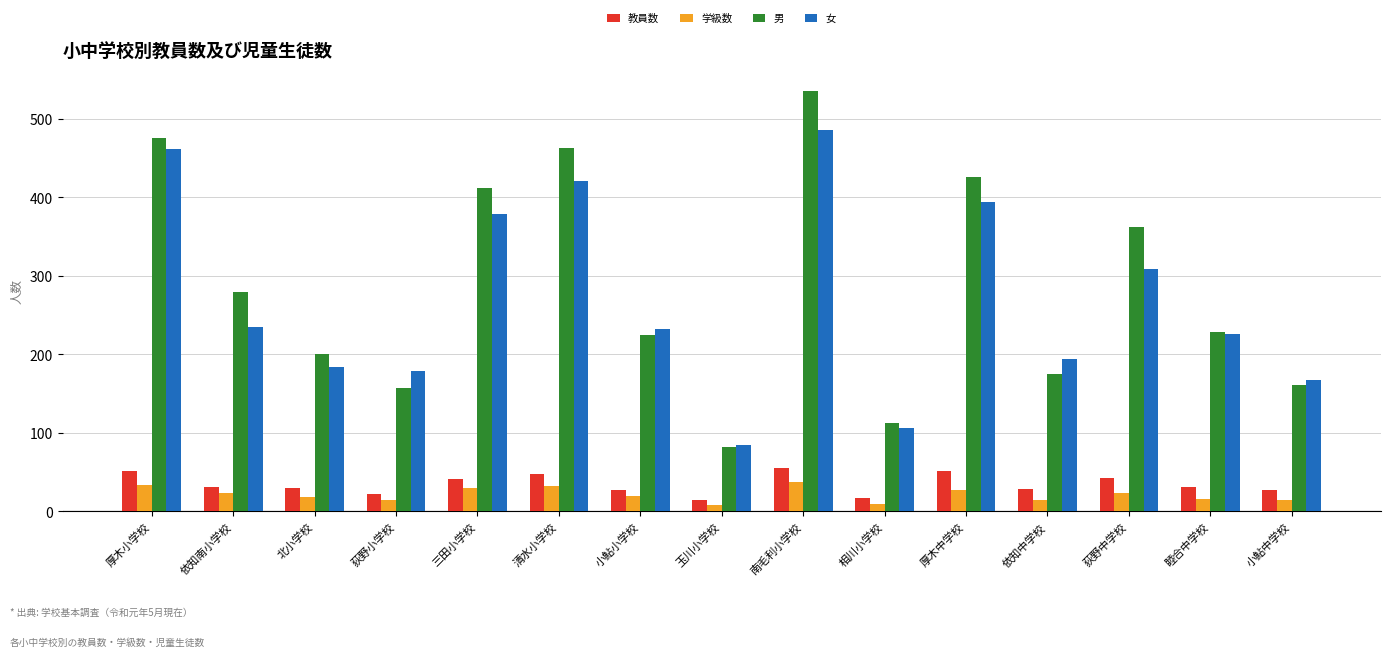

Is it true that 男 equals 362 at 荻野中学校?

True